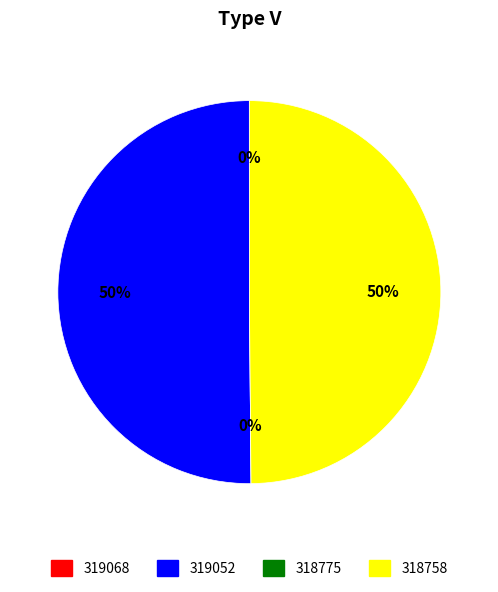

To the nearest percent, what is the difference between the 319052 and 318775 slice percentages?

50%